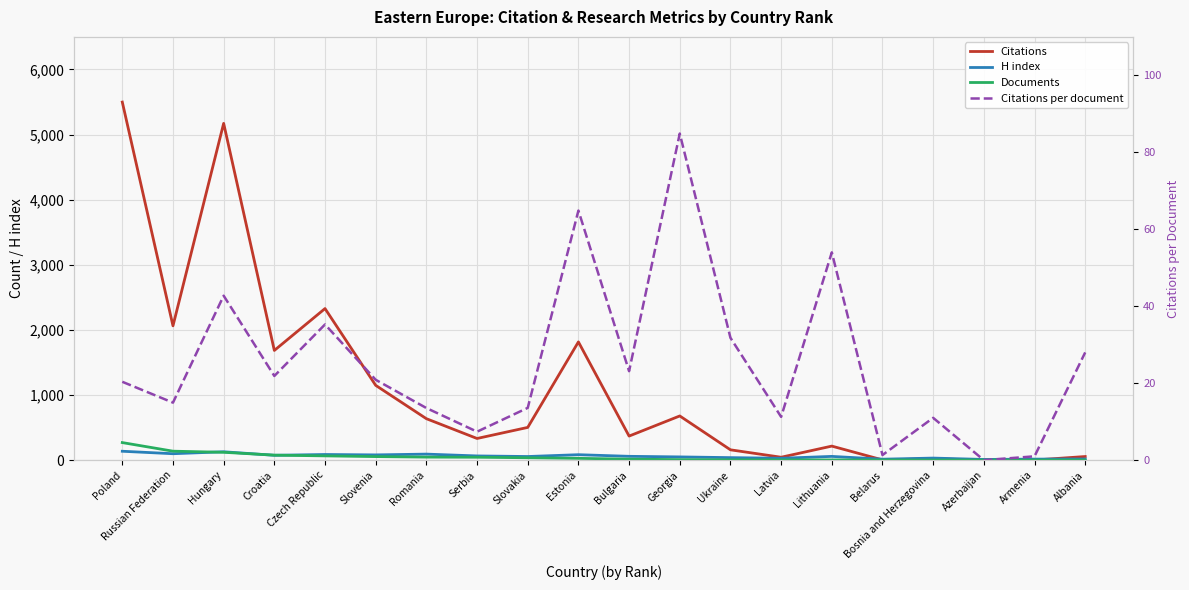

How many lines are shown in the chart?

4